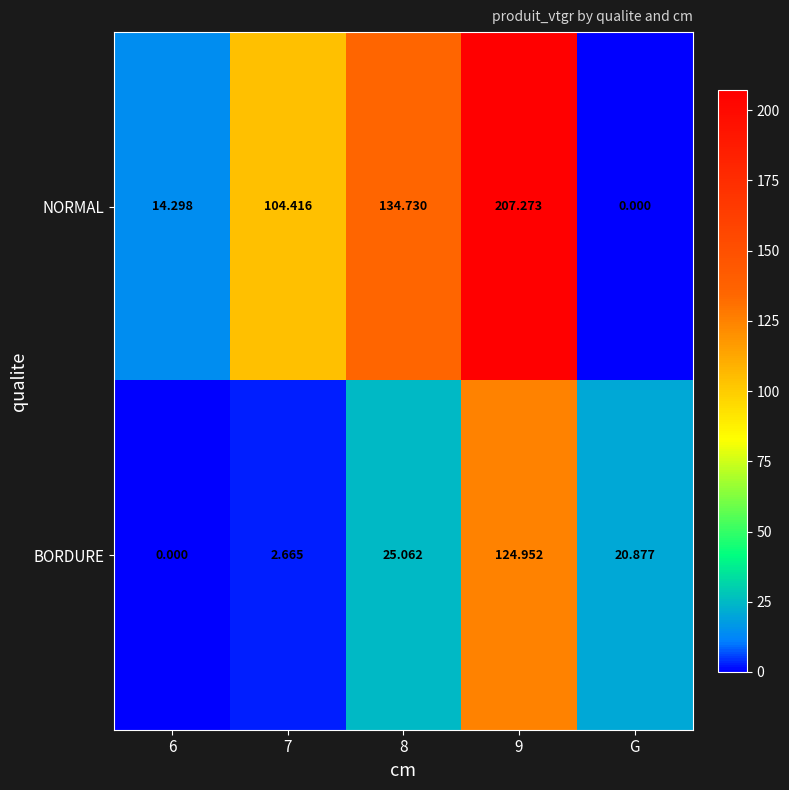

Which series has the largest total across all categories?

NORMAL